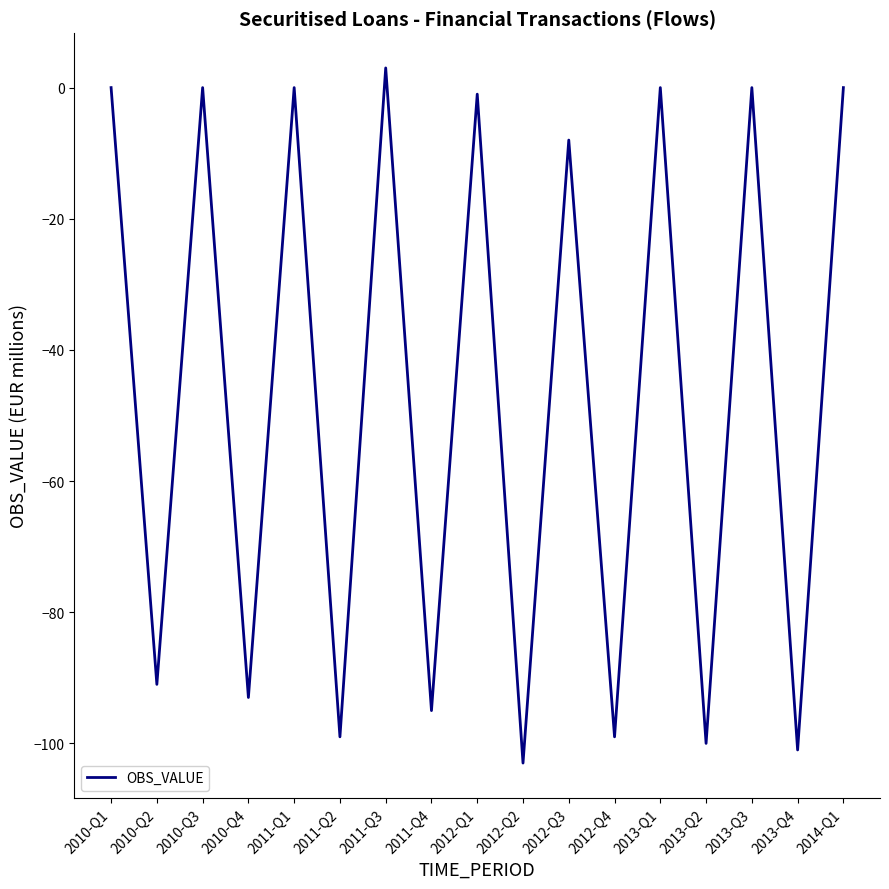

Reading right to left, what are all the values shown in this chart?

0	-101	0	-100	0	-99	-8	-103	-1	-95	3	-99	0	-93	0	-91	0